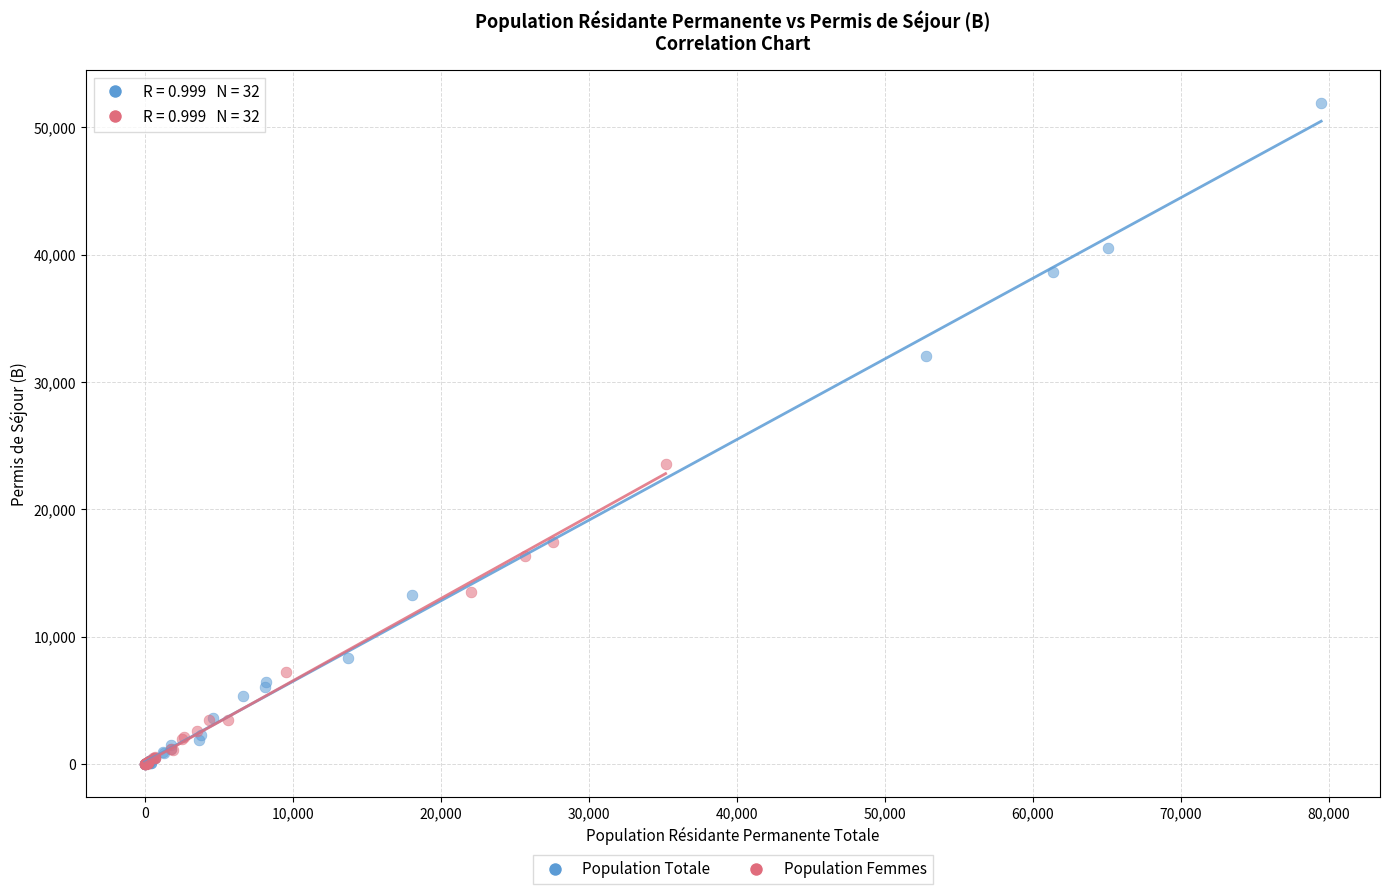

Which series has the widest spread of Y values?

Population Totale